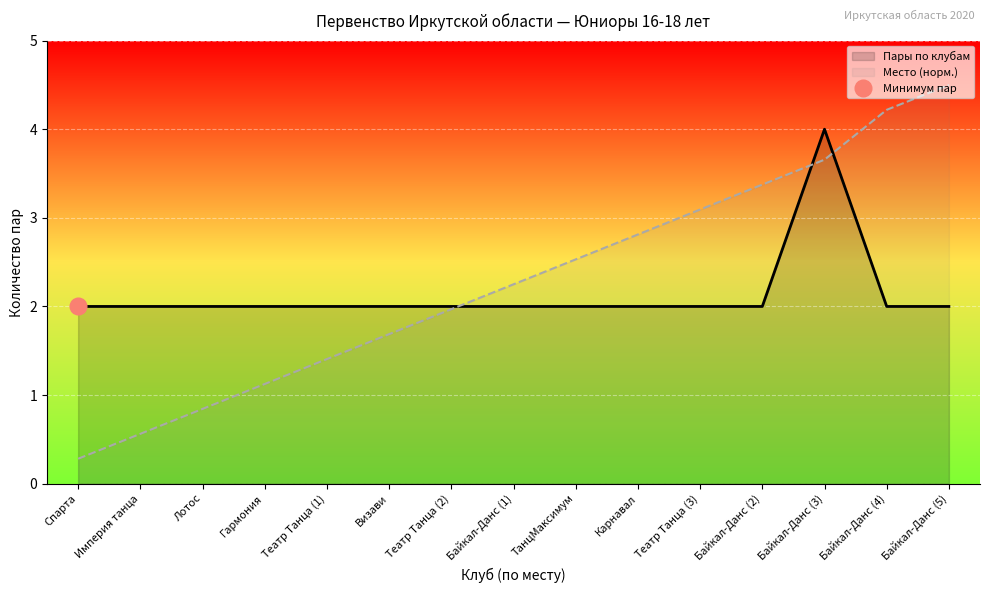

True or false: Пары по клубам and Места intersect in this chart.

True